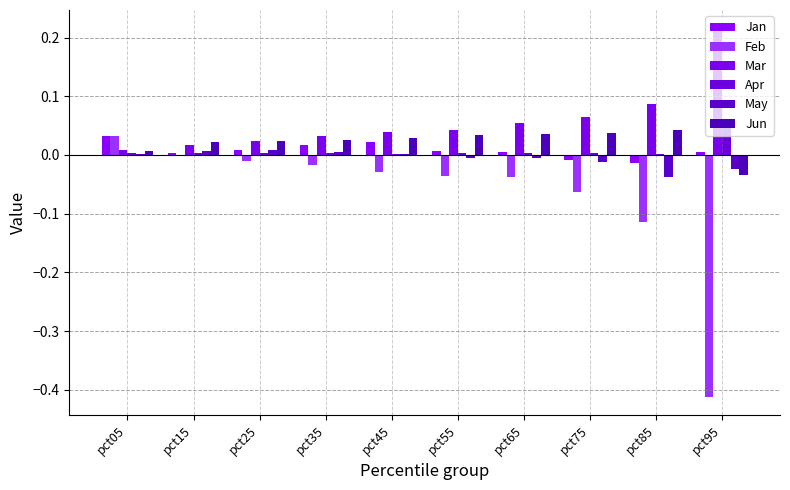

Are the bars horizontal?

No